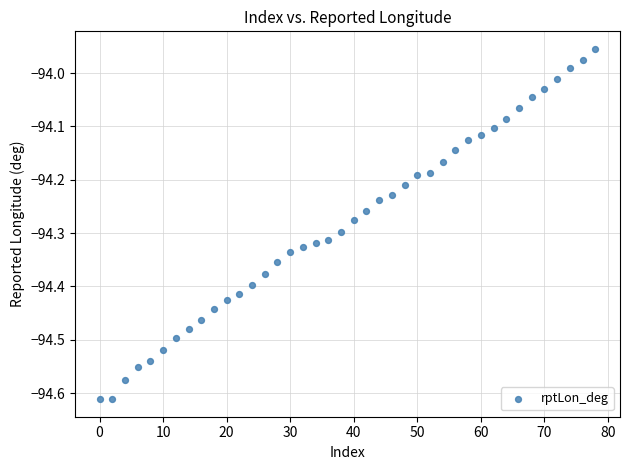

What is the range of Y values (max minus min)?

0.7